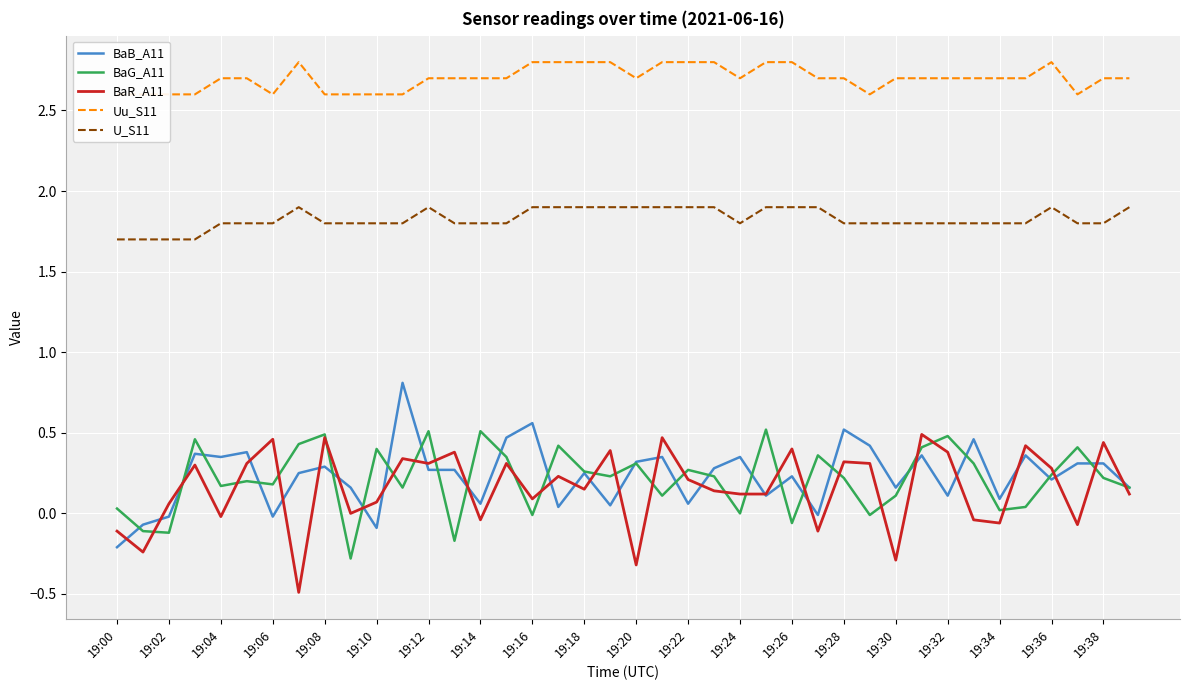

What are all the series names shown in the legend?

BaB_A11, BaG_A11, BaR_A11, Uu_S11, U_S11